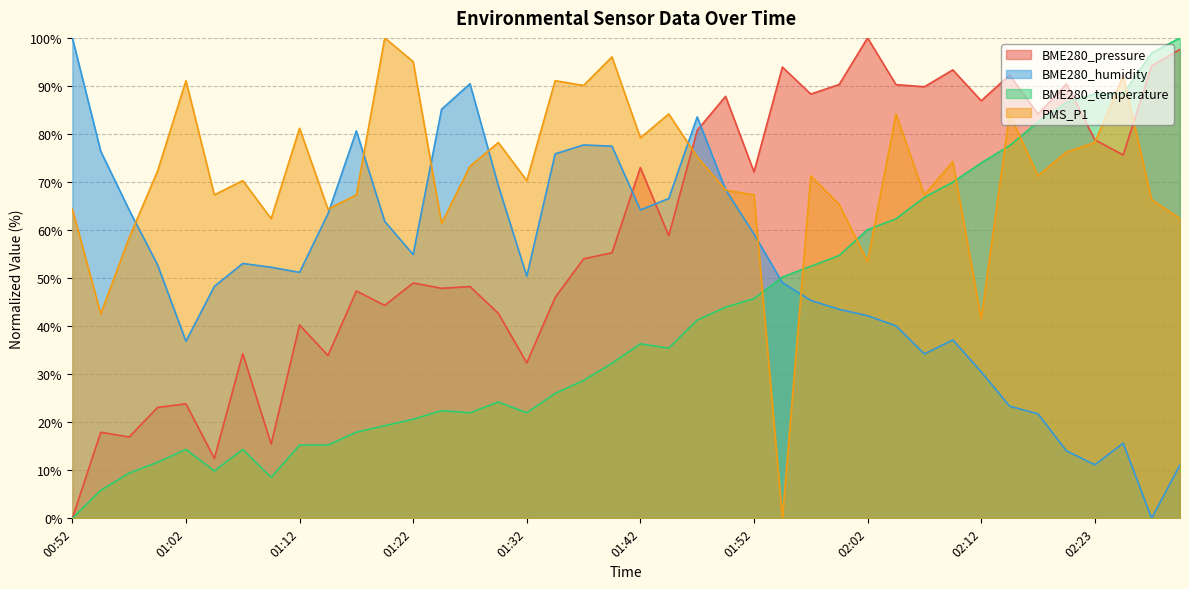

Reading left to right, what are all the values shown in this chart?

BME280_pressure: 0.0	17.9	16.9	23.1	23.8	12.5	34.3	15.5	40.3	33.9	47.3	44.3	49.0	47.9	48.2	42.7	32.4	46.0	54.0	55.3	73.0	58.8	80.8	87.8	72.1	93.9	88.3	90.3	100.0	90.3	89.8	93.3	86.9	92.3	84.1	90.4	78.8	75.6	94.2	97.6
BME280_humidity: 100.0	76.4	64.2	52.8	36.9	48.3	53.1	52.3	51.2	63.4	80.6	61.8	54.9	85.1	90.5	69.2	50.4	75.9	77.7	77.5	64.2	66.6	83.6	68.4	59.2	49.1	45.4	43.5	42.2	40.1	34.2	37.1	30.5	23.3	21.8	14.1	11.1	15.6	0.0	11.1
BME280_temperature: 0.0	5.8	9.4	11.7	14.3	9.9	14.3	8.5	15.2	15.2	17.9	19.3	20.6	22.4	22.0	24.2	22.0	26.0	28.7	32.3	36.3	35.4	41.3	43.9	45.7	50.2	52.5	54.7	60.1	62.3	66.8	70.0	74.0	77.6	82.5	86.5	88.3	88.3	96.9	100.0
PMS_P1: 64.4	42.6	58.4	72.3	91.1	67.3	70.3	62.4	81.2	64.4	67.3	100.0	95.0	61.4	73.3	78.2	70.3	91.1	90.1	96.0	79.2	84.2	75.2	68.3	67.3	0.0	71.3	65.3	53.5	84.2	67.3	74.3	41.6	84.2	71.3	76.2	78.2	92.1	66.3	62.4